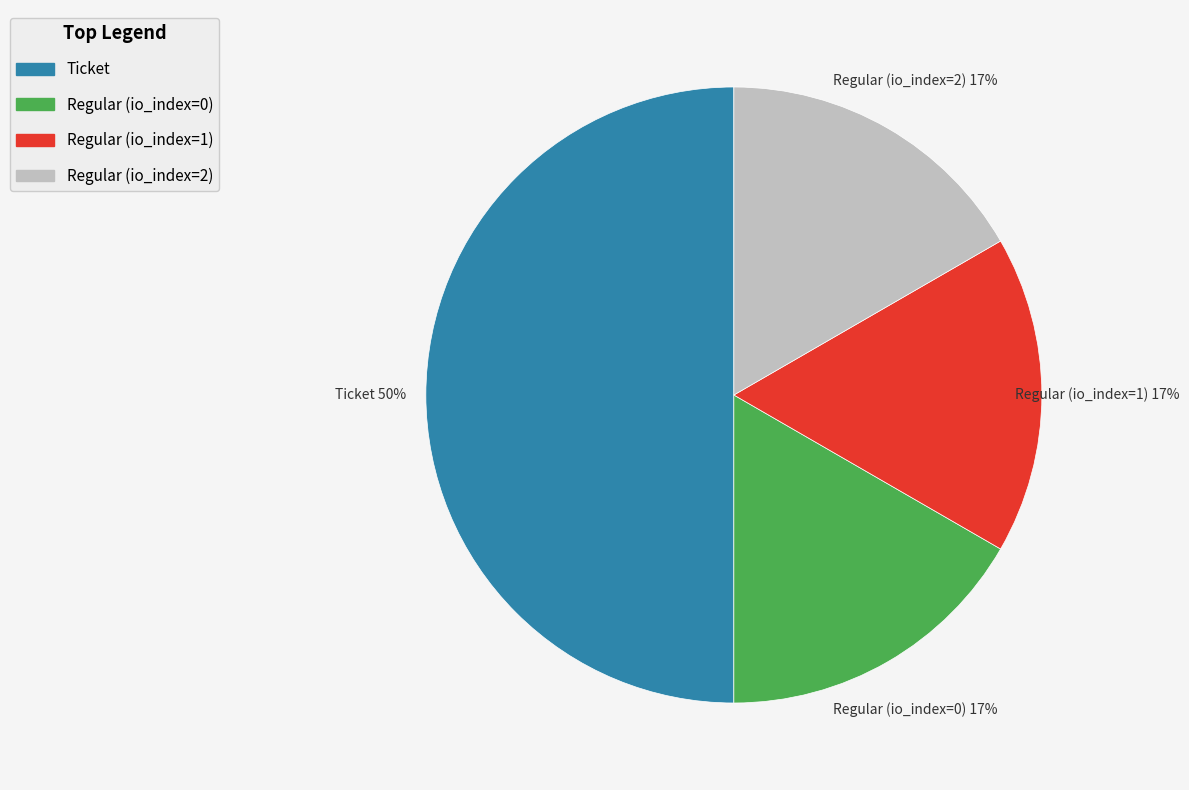

Is Regular (io_index=2) the majority of the pie?

No